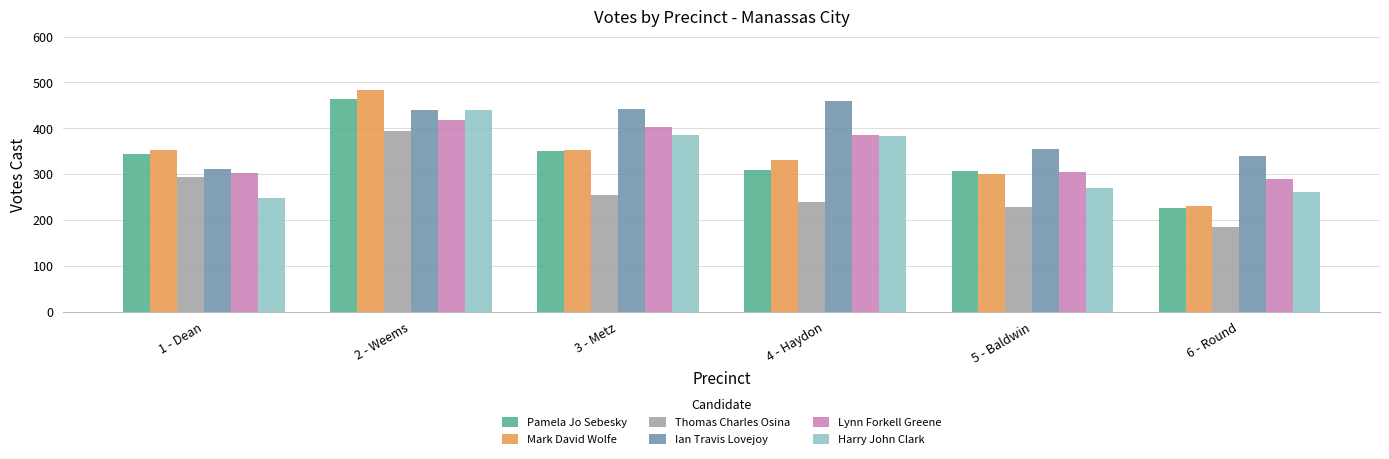

At how many categories does at least one series exceed 462?

1